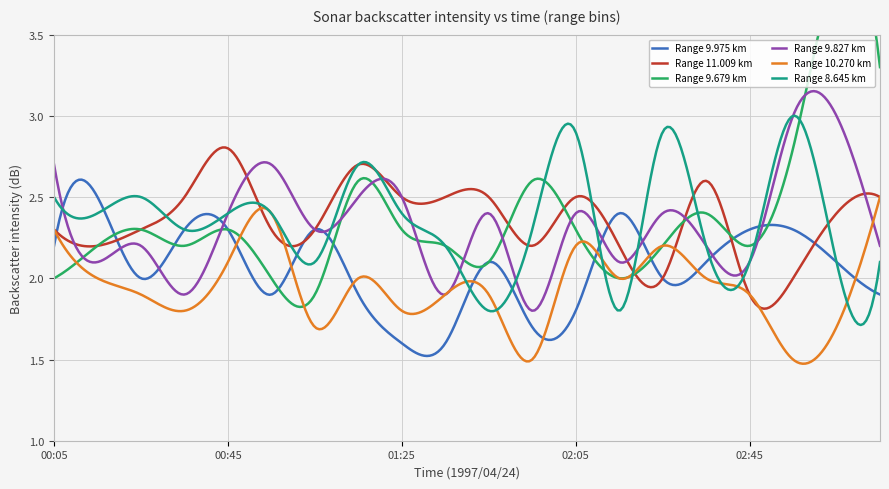

Which has a higher value, 01:15 or 01:25?

01:15